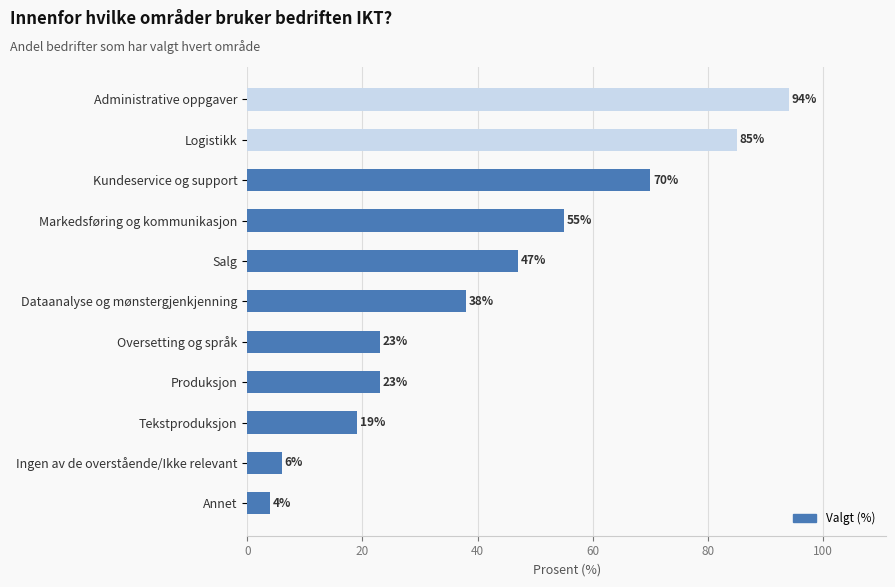

The value at Tekstproduksjon is 19. True or false?

True